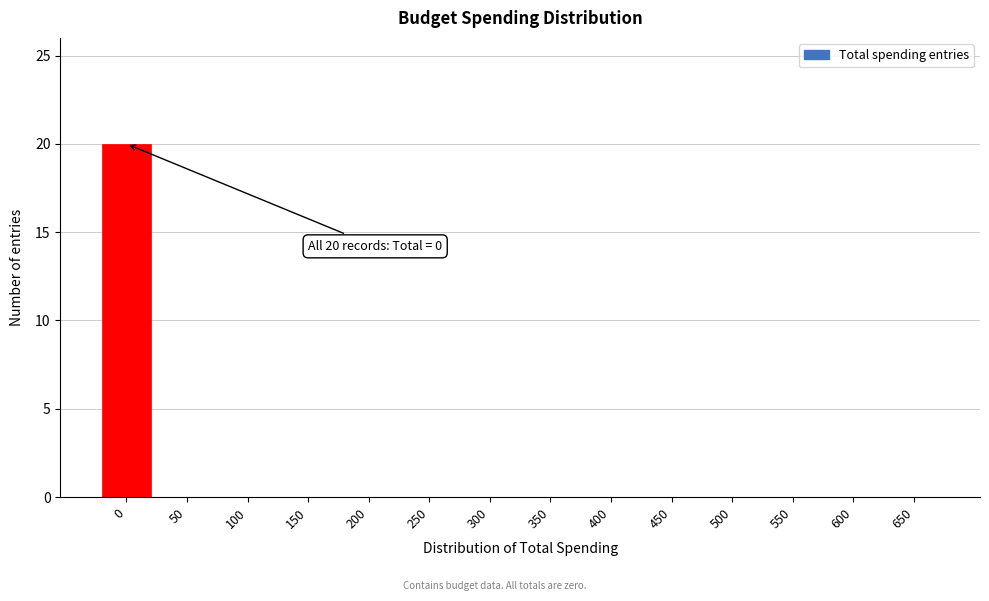

Reading left to right, transcribe all the data shown in this chart.

0=20	50=0	100=0	150=0	200=0	250=0	300=0	350=0	400=0	450=0	500=0	550=0	600=0	650=0